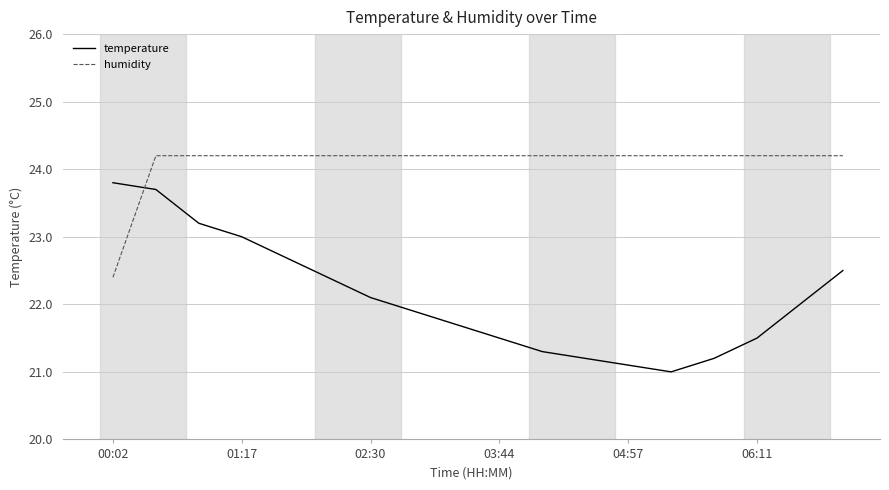

What is the smallest value displayed?

21.0